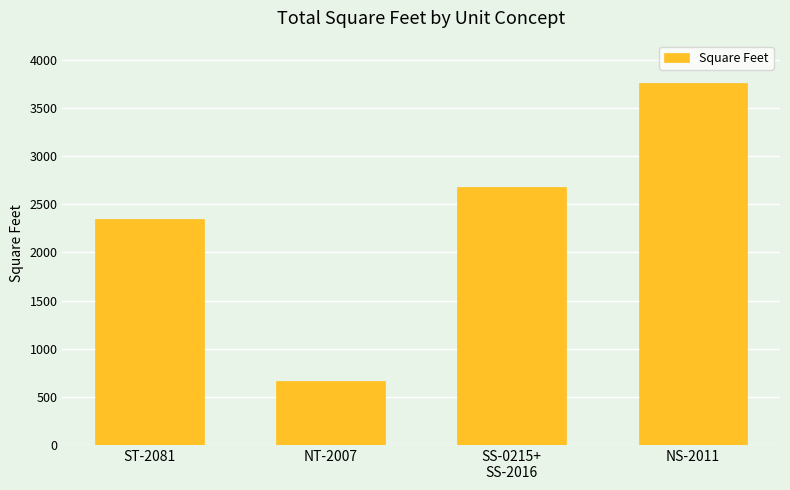

What is the label of the 1st bar from the right?

NS-2011